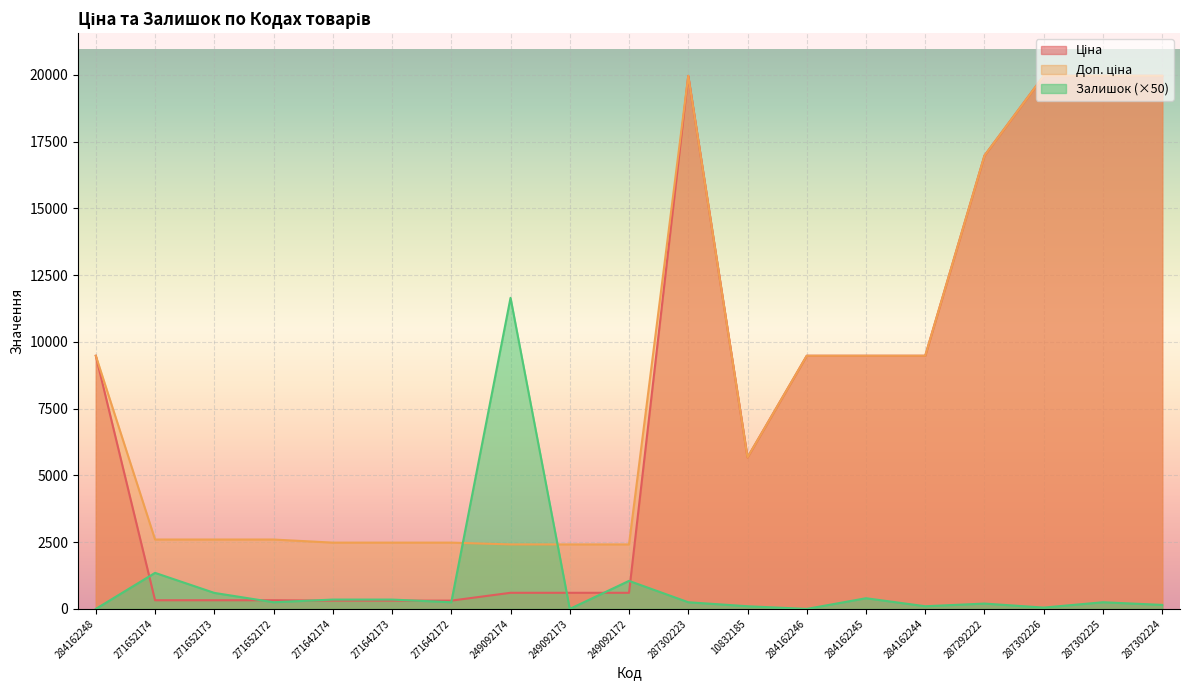

True or false: Залишок has a value of 250.0 at 287302223.

True